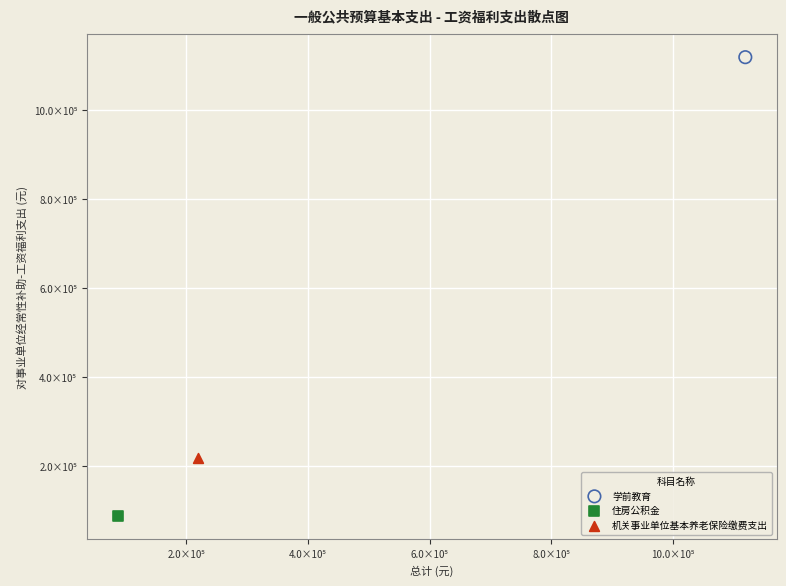

Which series contains the lowest Y value?

住房公积金